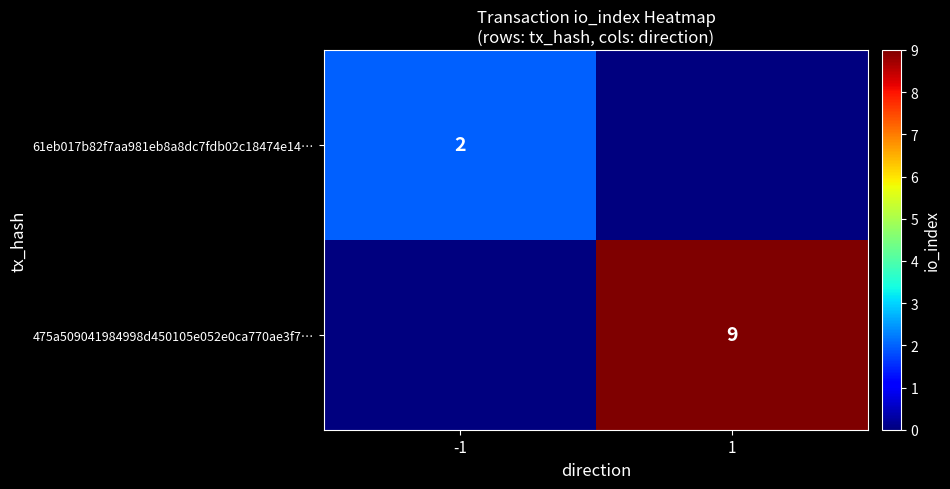

What is the total value across all series at 1?

9